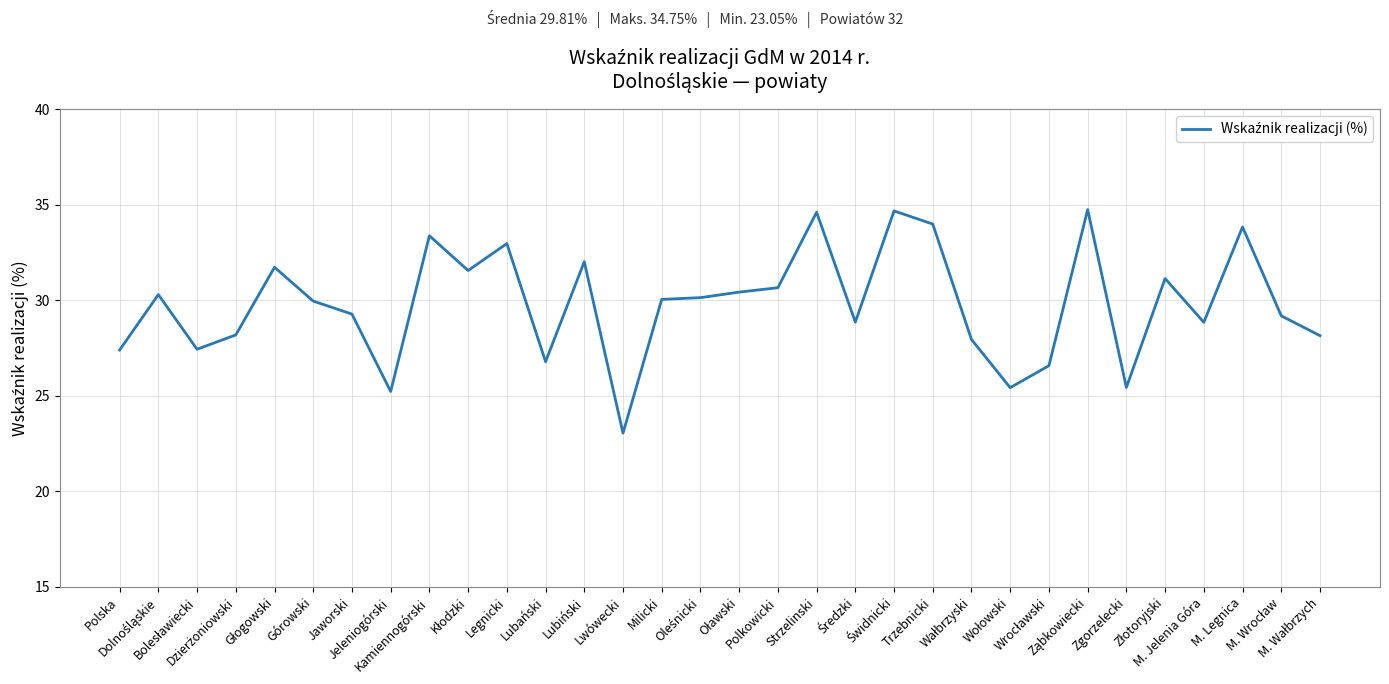

What is the difference between the maximum and minimum values?

11.7